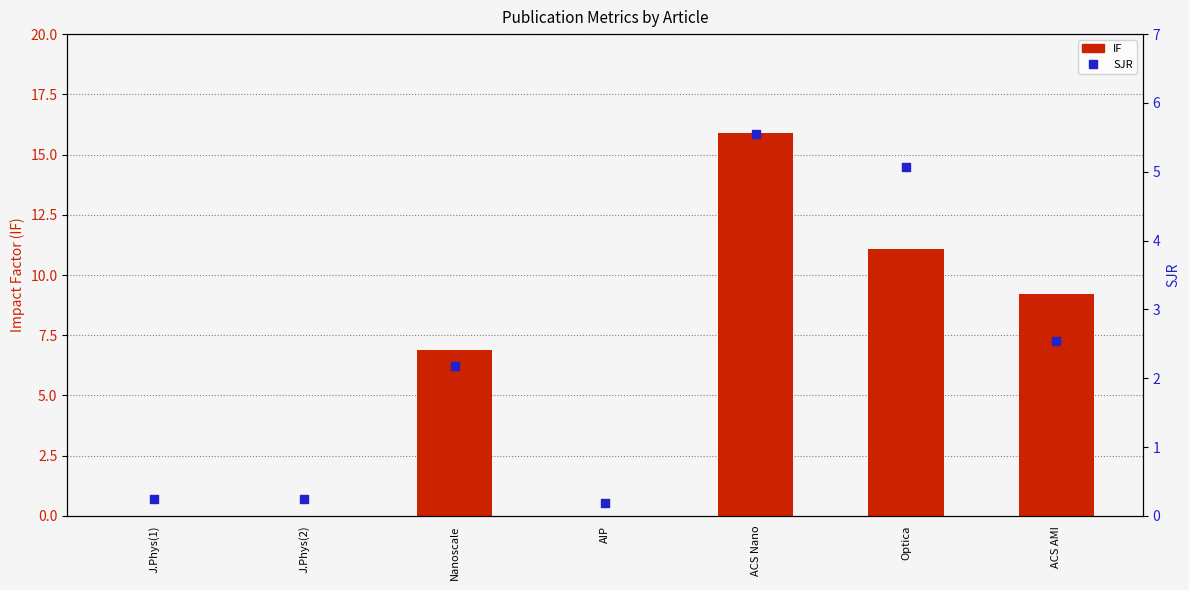

Which series reaches the minimum Y coordinate?

IF